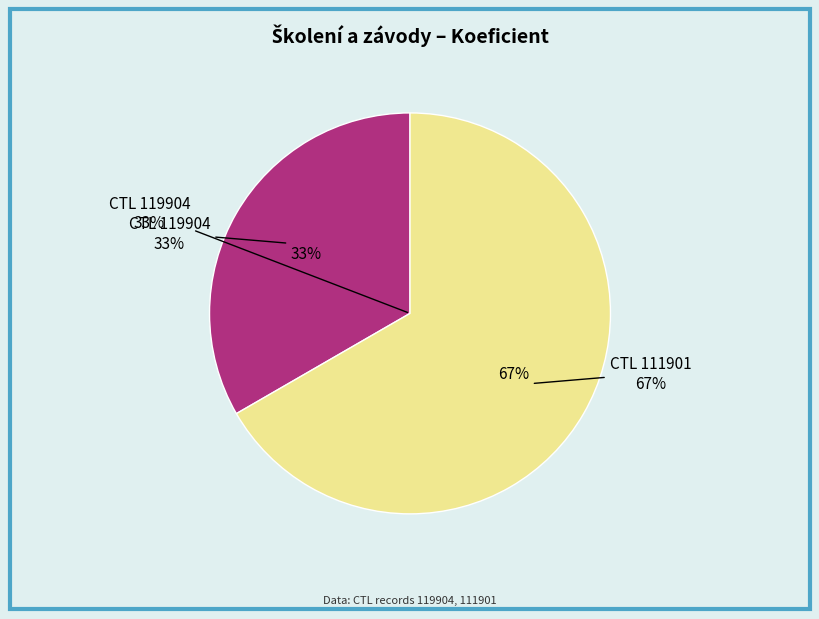

To the nearest percent, what is the difference between the 111901 and 119904 slice percentages?

33%